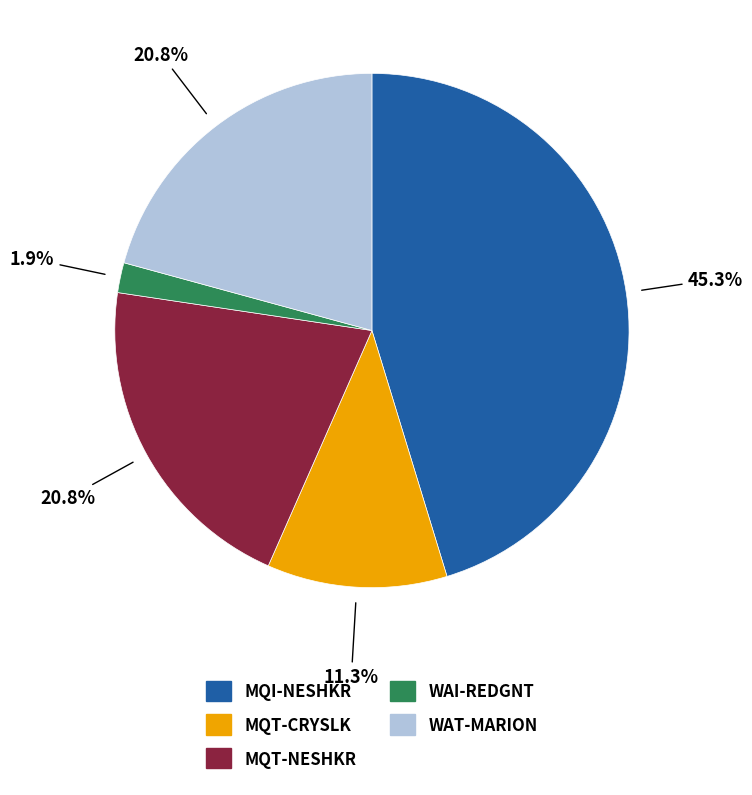

Count the number of slices in the pie.

5